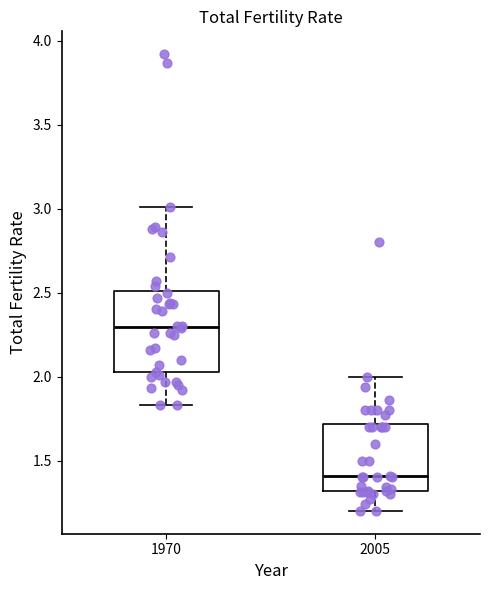

Reading left to right, transcribe this box plot: for each box, give where its median line is, the range the box spans, and where its two whiskers end, as read against the y-axis. The values are not printed on the chart, so give them approximately, as read against the axis.

1970: median 2.30, box 2.05 to 2.50, whiskers 1.85 to 3.00
2005: median 1.40, box 1.30 to 1.70, whiskers 1.20 to 2.00